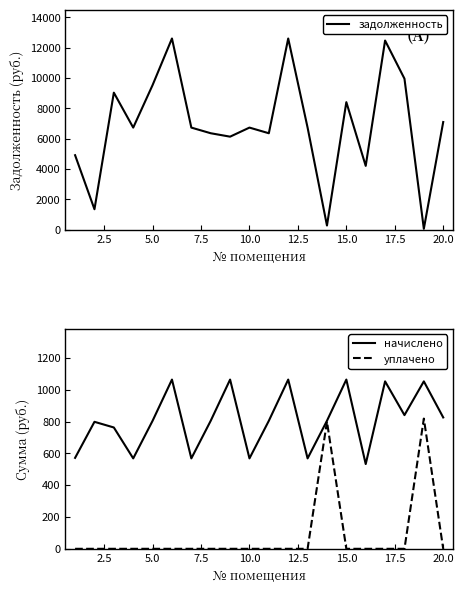

List the series in order of their peak value, lowest first.

уплачено, начислено, задолженность